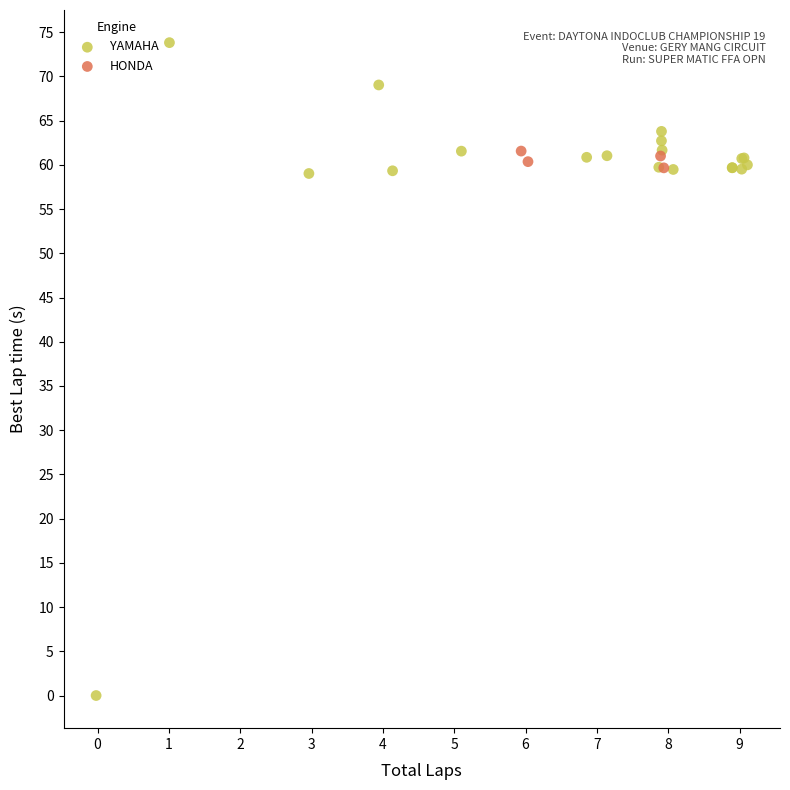

Which series has the largest Y range (max minus min)?

YAMAHA